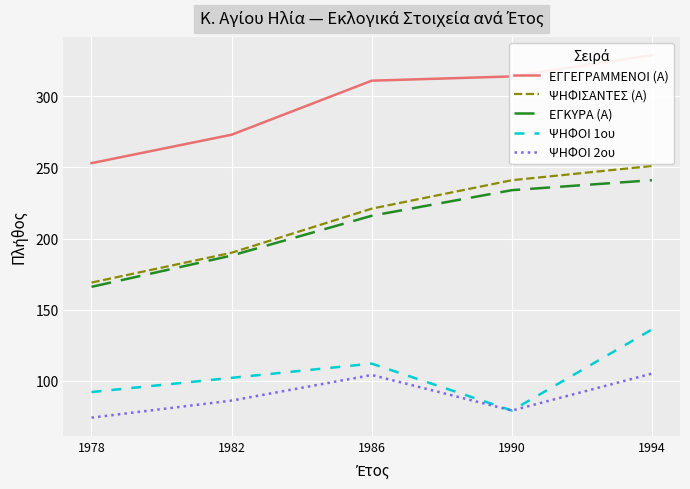

The value of ΨΗΦΙΣΑΝΤΕΣ (Α) at 1982 is 310. True or false?

False